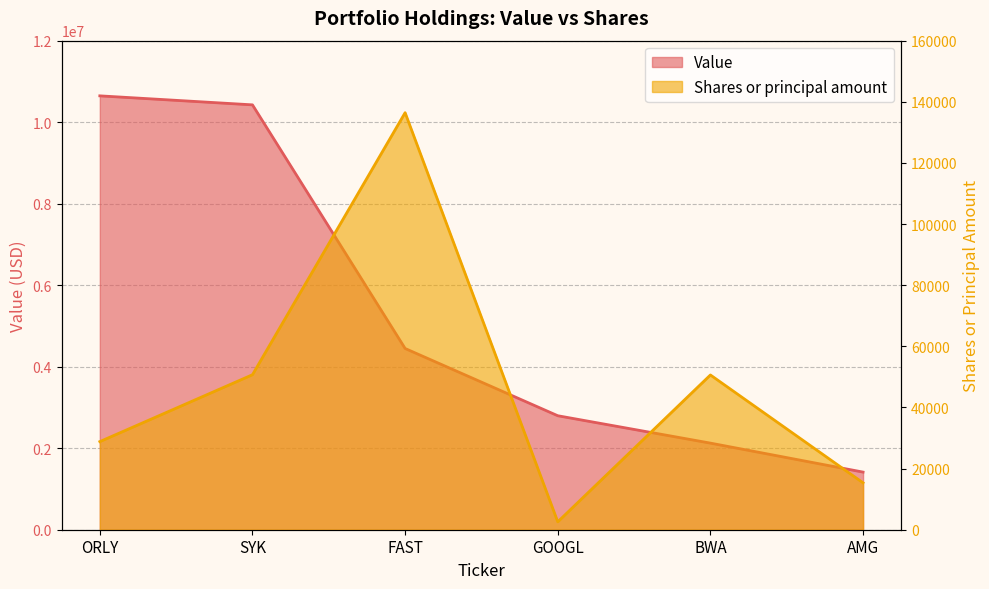

At how many categories does at least one series exceed 6744051?

2